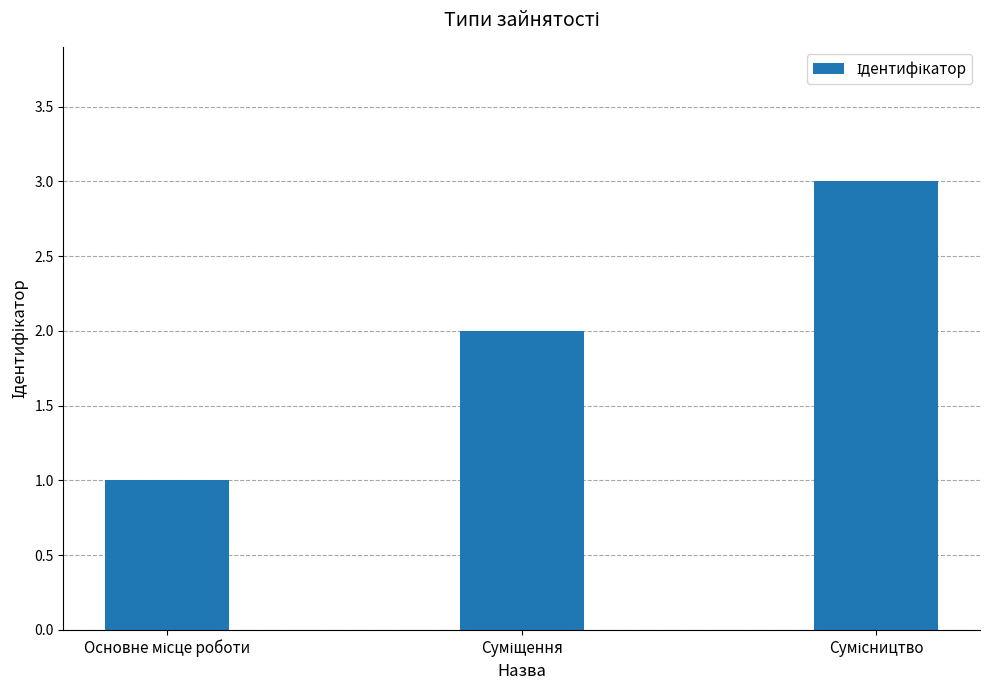

What is the sum of all values?

6